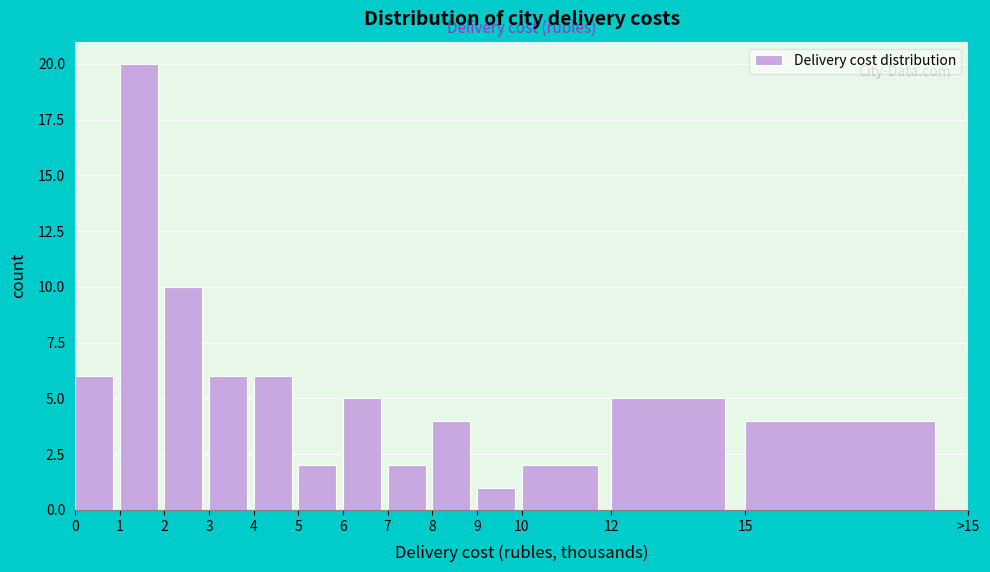

Reading right to left, extract all data points from this chart.

15=4	12=5	10=2	9=1	8=4	7=2	6=5	5=2	4=6	3=6	2=10	1=20	0=6